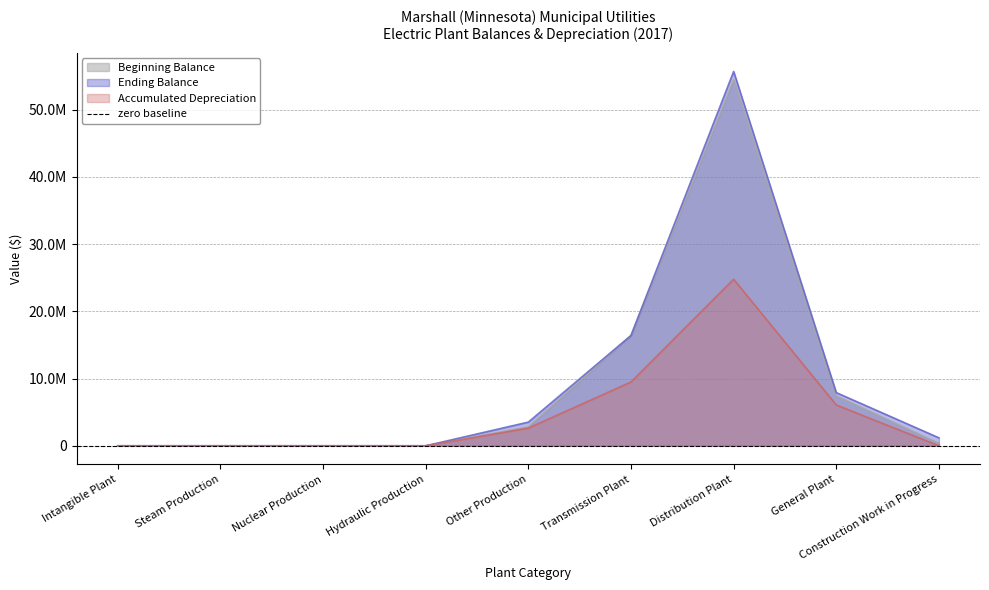

Where is the first local maximum for Beginning Balance?

Distribution Plant